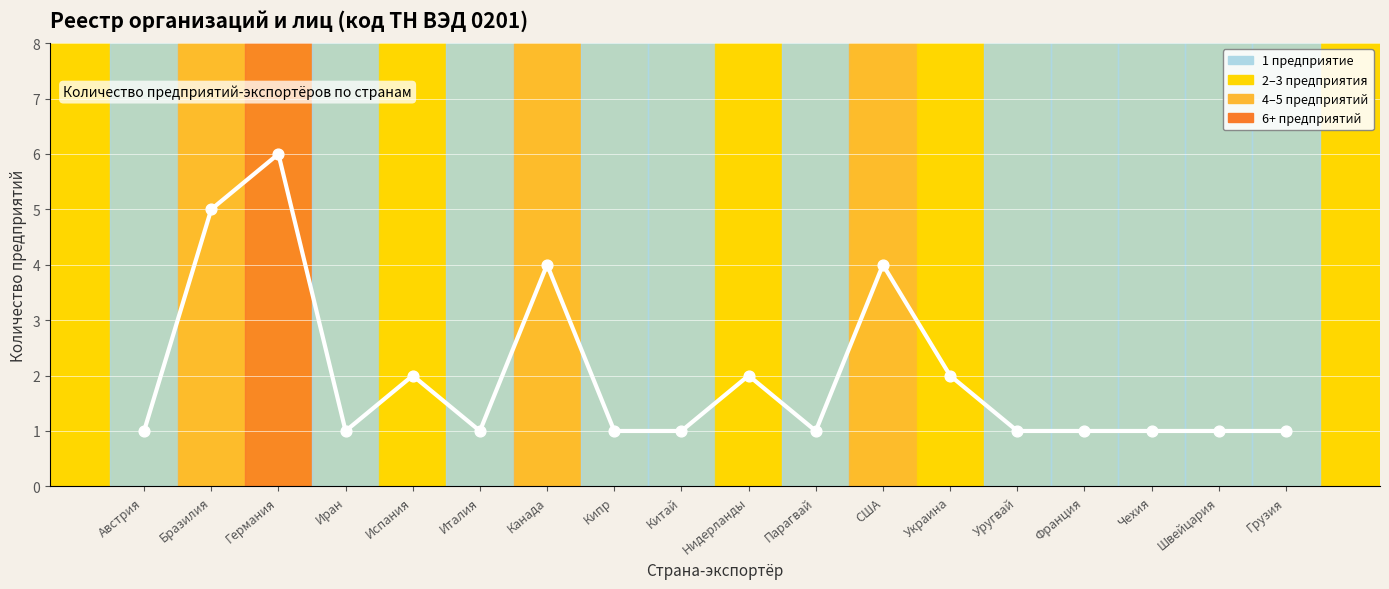

Between Украина and Кипр, which is larger?

Украина